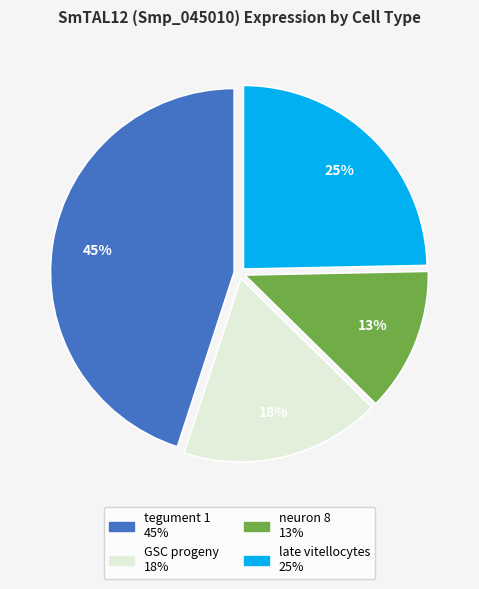

Is the sum of neuron 8 and late vitellocytes greater than half?

No